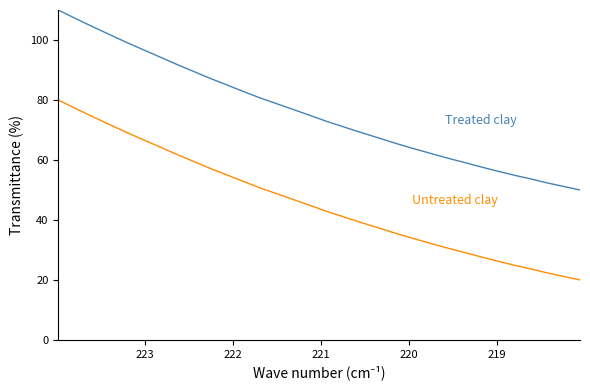

What is the value of the Treated clay point at the 22nd from the left?

85.1